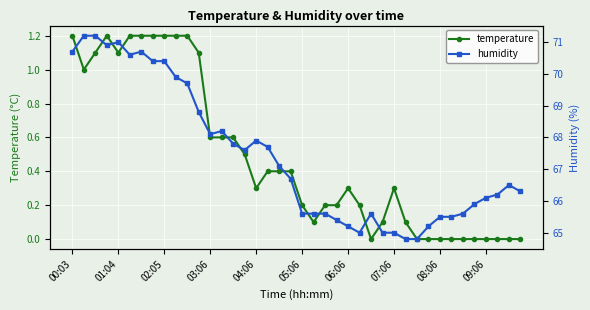

What is the difference between the maximum and minimum values in the humidity series?

6.4